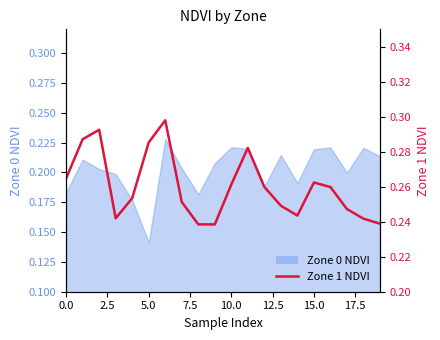

What is the difference between the maximum and minimum values?

0.1